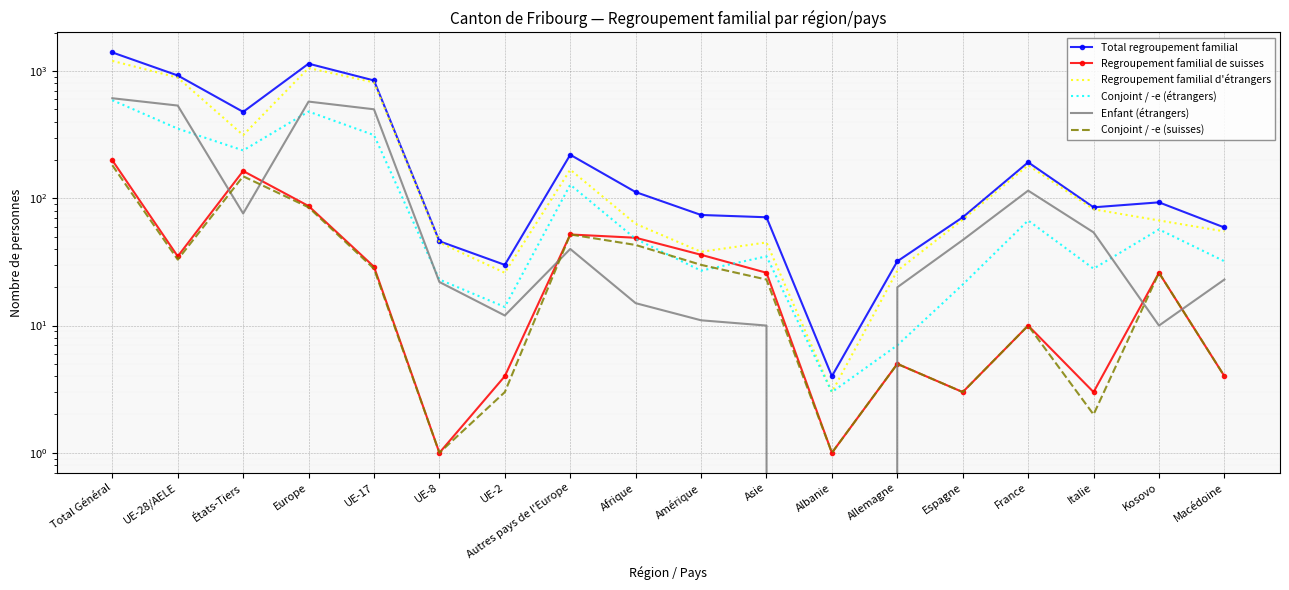

True or false: Enfant (étrangers) has a value of 19 at UE-2.

False